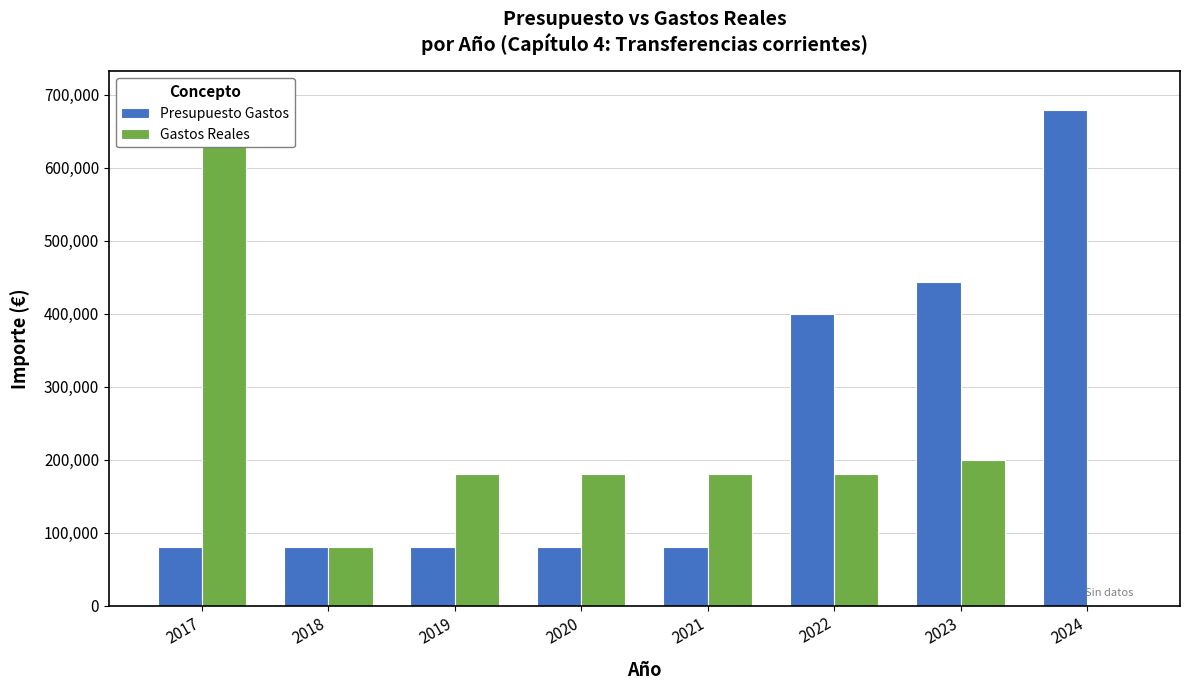

What is the difference between the highest and lowest values at 2021?

100000.0